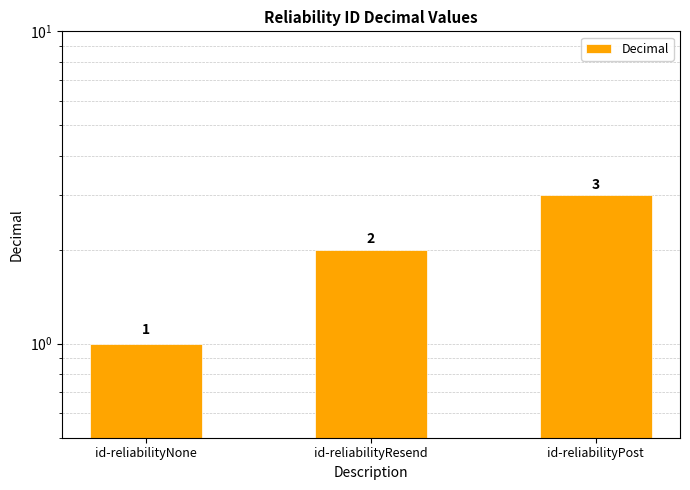

Where is the data nearest to the value 2?

id-reliabilityResend